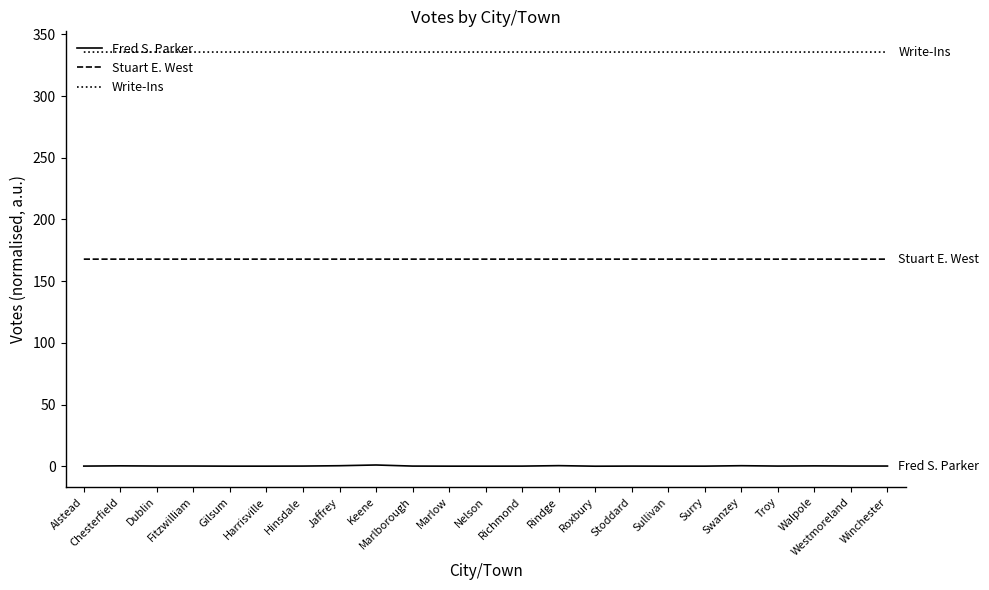

What is the approximate value of Write-Ins at Troy?

335.7